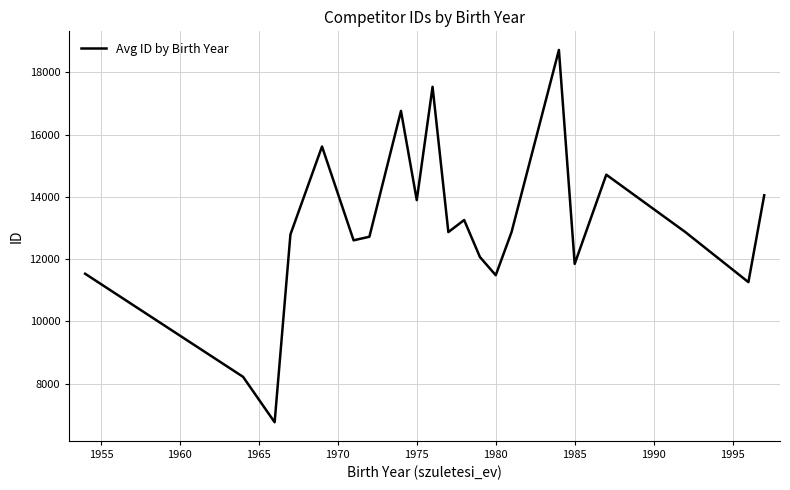

Is this an area chart (filled region under the line)?

No